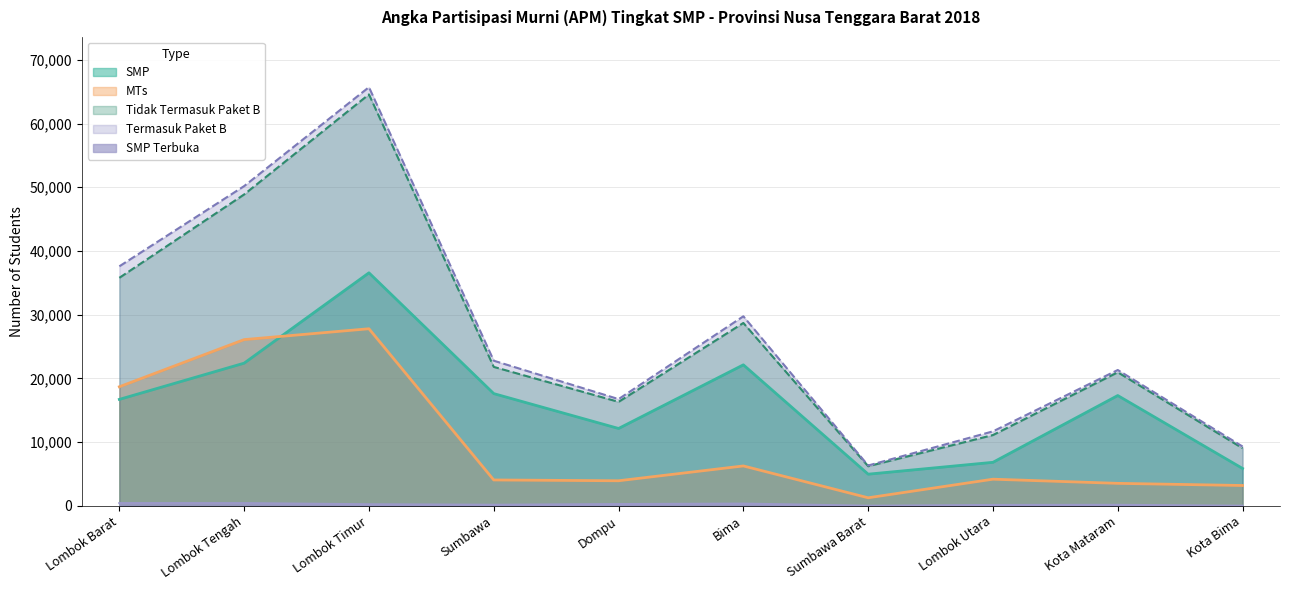

How many data points does each series have?

10